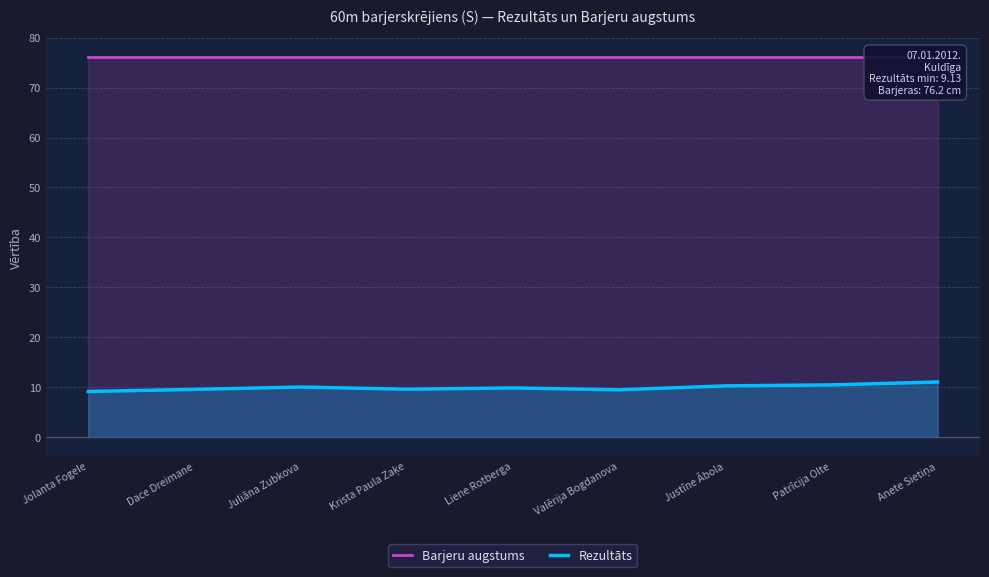

What is the label of the 9th point from the right?

Jolanta Fogele